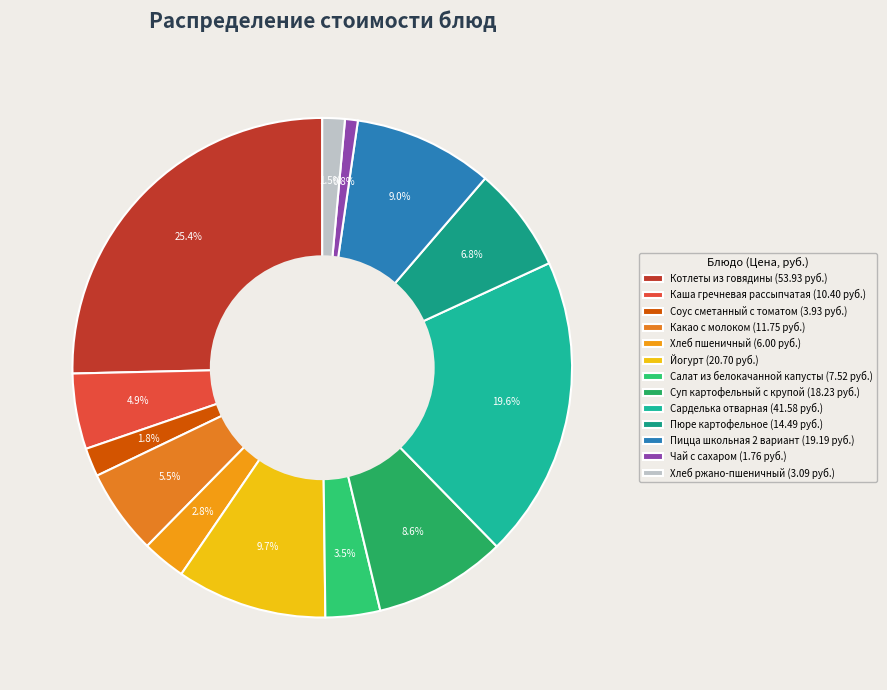

Approximately how many times larger is the value at Хлеб ржано-пшеничный compared to Йогурт?

0.1